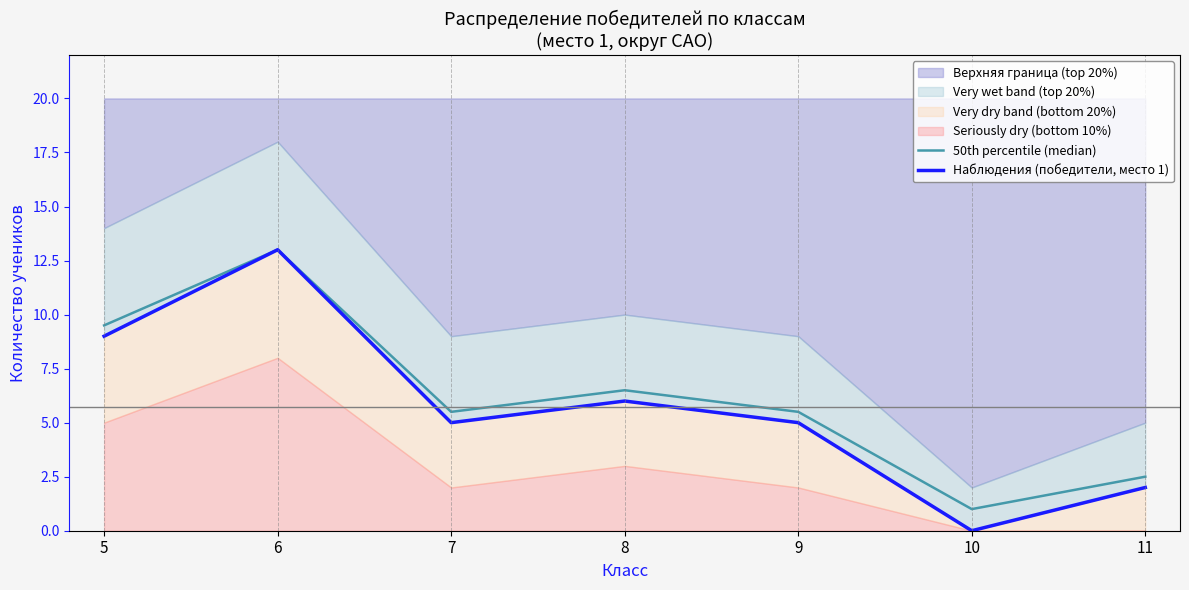

Is the value of Наблюдения (победители, место 1) at 8 greater than the value of 50th percentile (median) at 8?

No